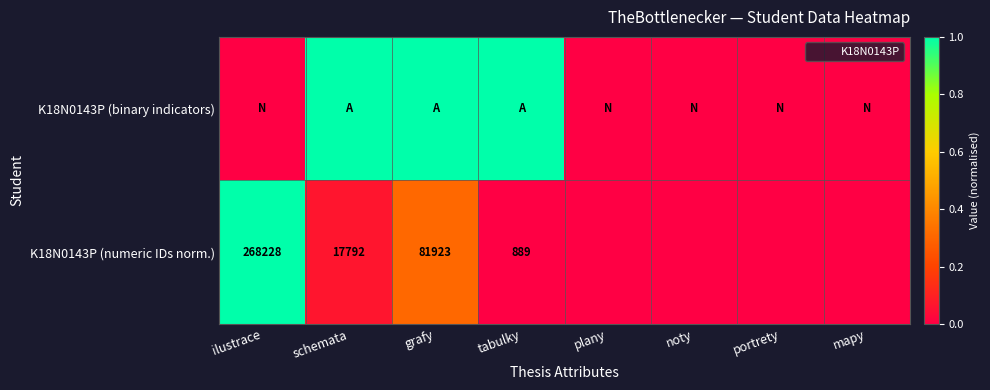

What is the sum of all K18N0143P (binary indicators) values?

3.0